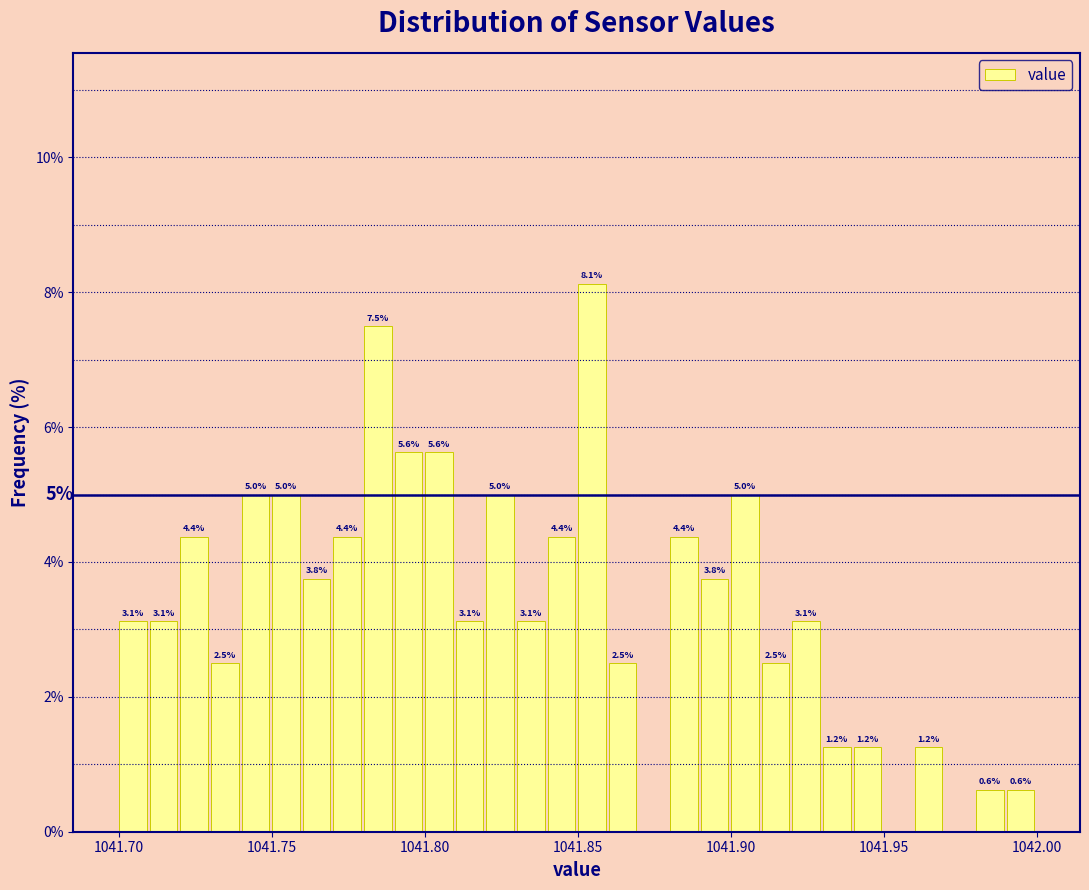

Read against the x-axis, roughly where is the centre of the tallest bar?

1041.855